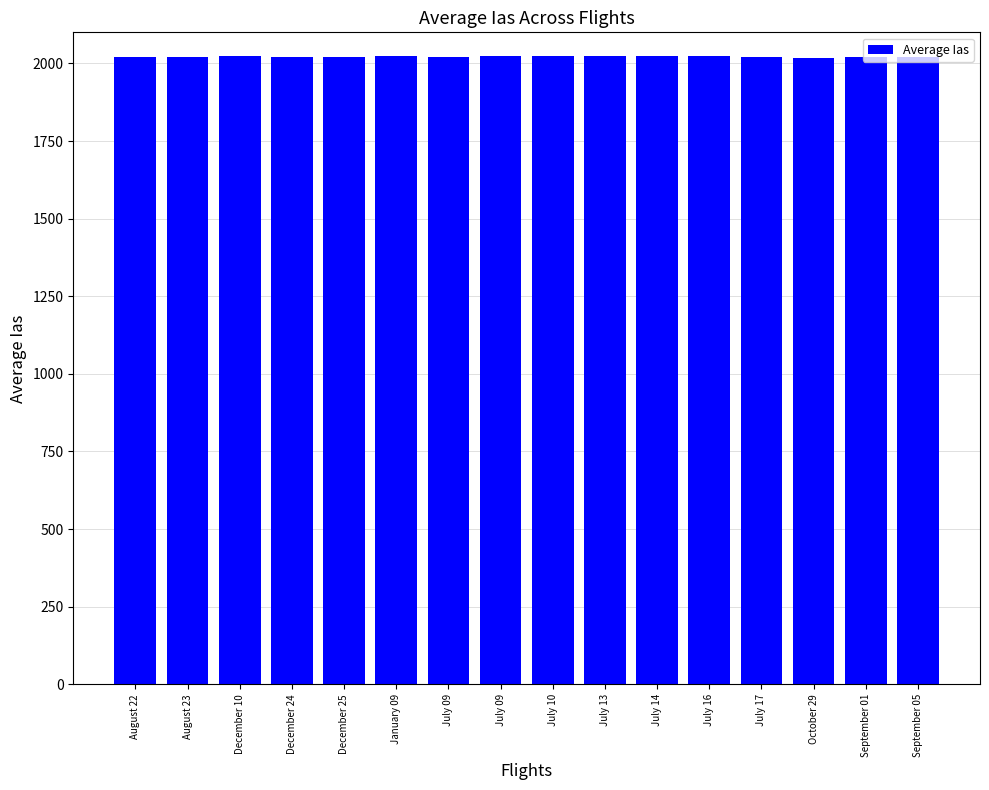

What is the sum of all values?

32346